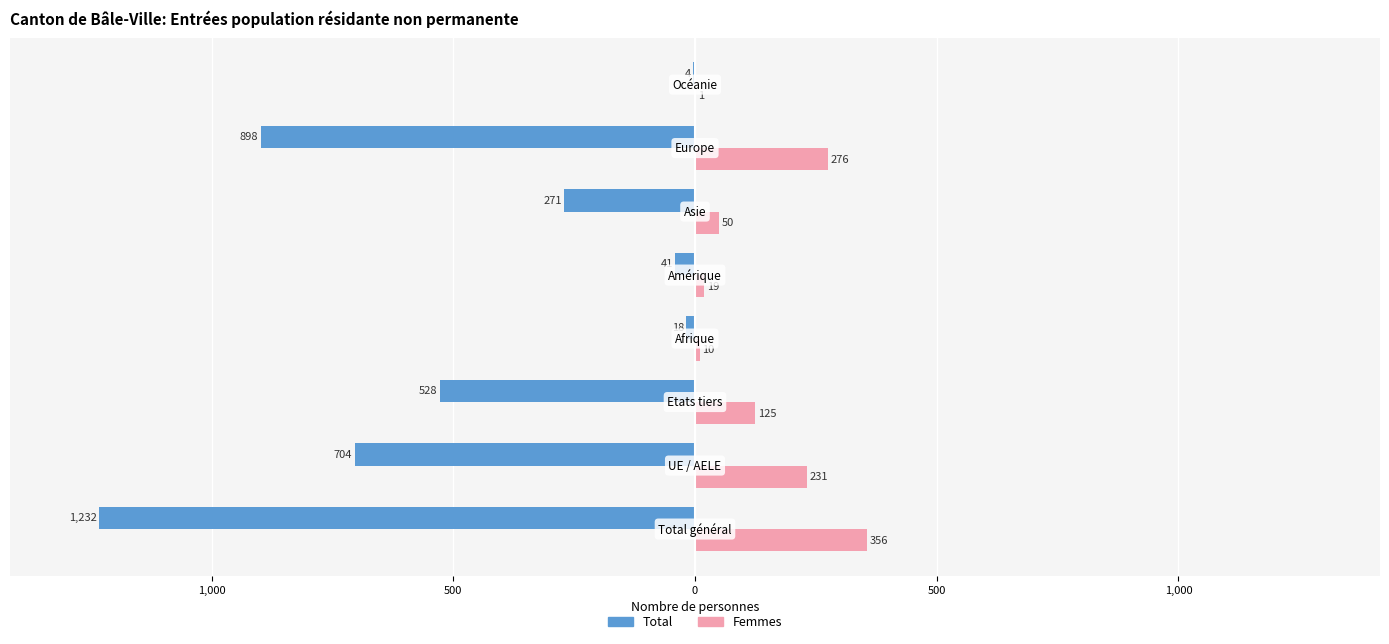

What are all the series names shown in the legend?

Total, Femmes